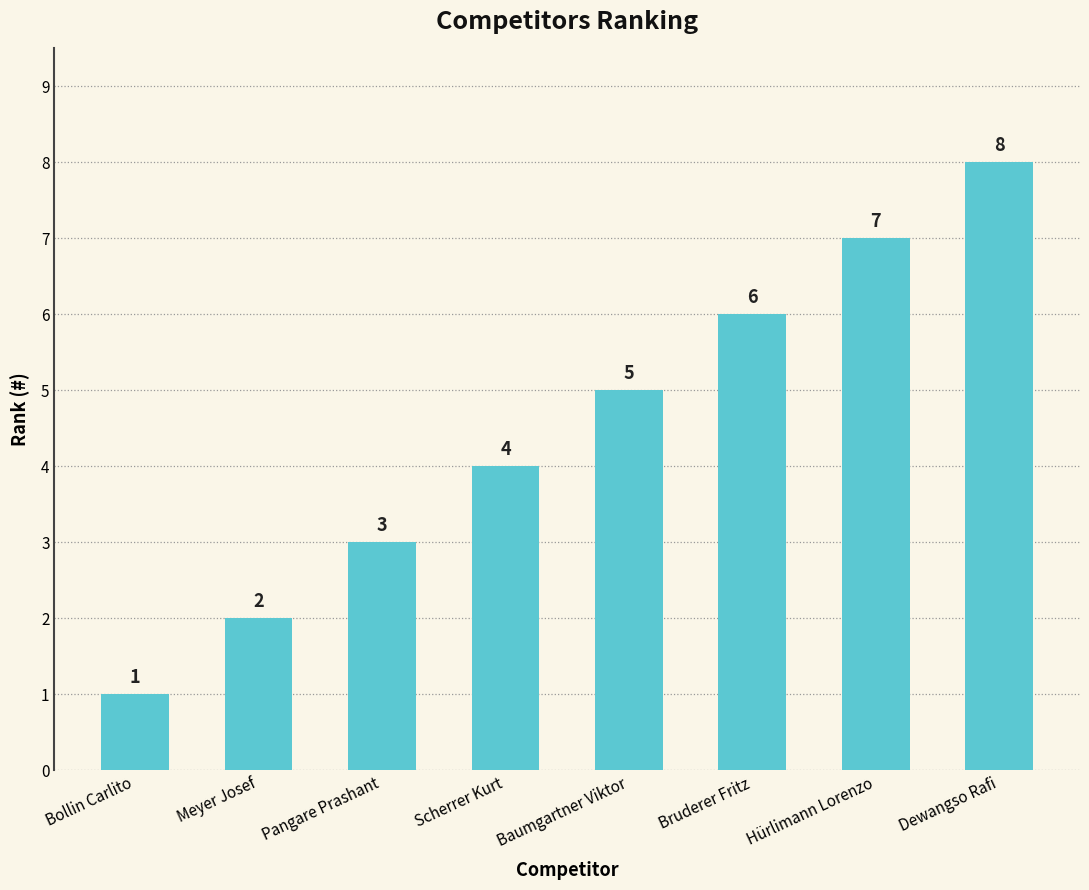

The chart shows a value of 4 at Scherrer Kurt. True or false?

True